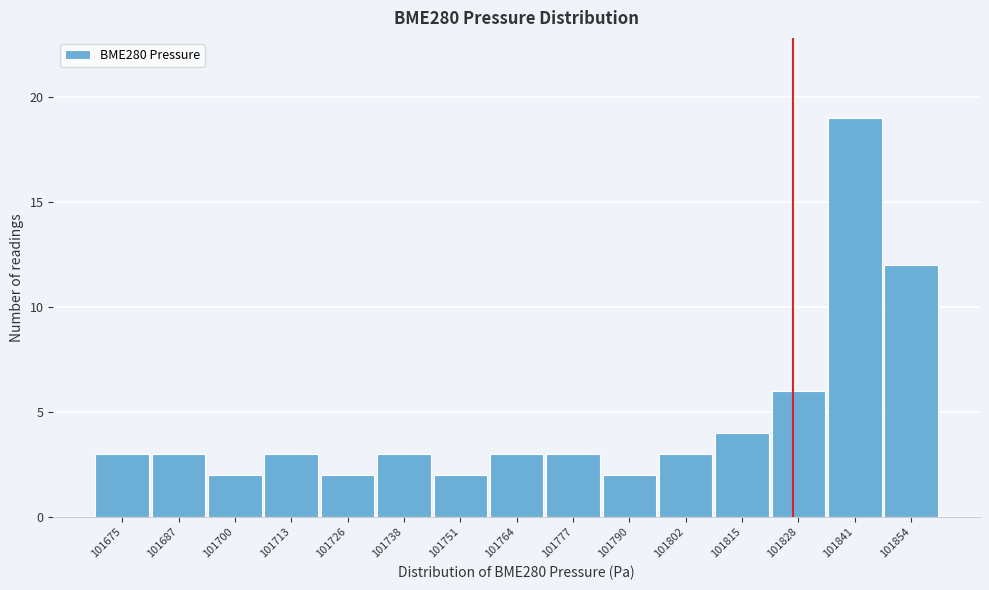

Reading left to right, what are all the values shown in this chart?

101675=3	101687=3	101700=2	101713=3	101726=2	101738=3	101751=2	101764=3	101777=3	101790=2	101802=3	101815=4	101828=6	101841=19	101854=12